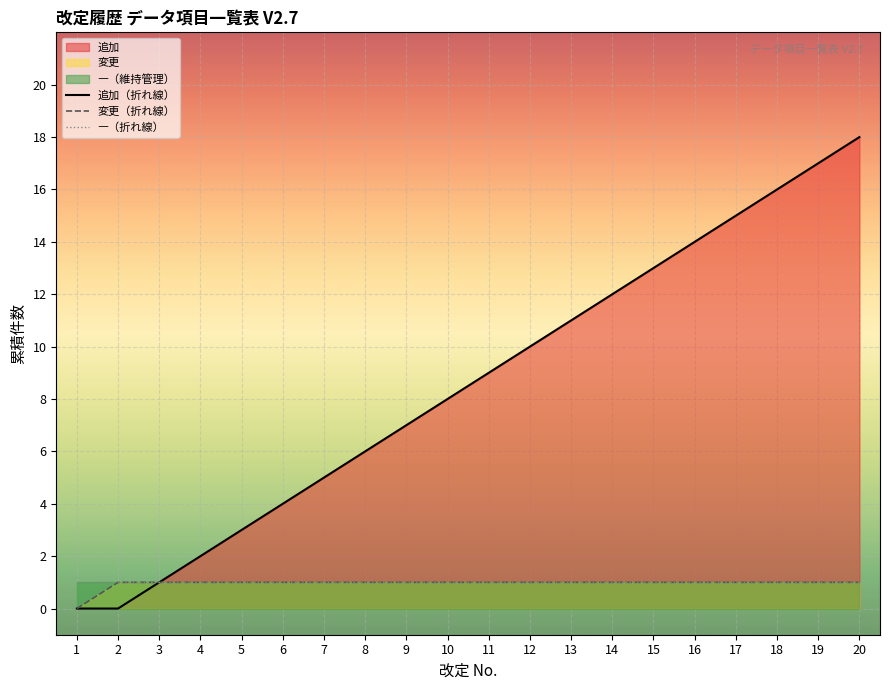

True or false: ―（折れ線） and 変更（折れ線） intersect in this chart.

False